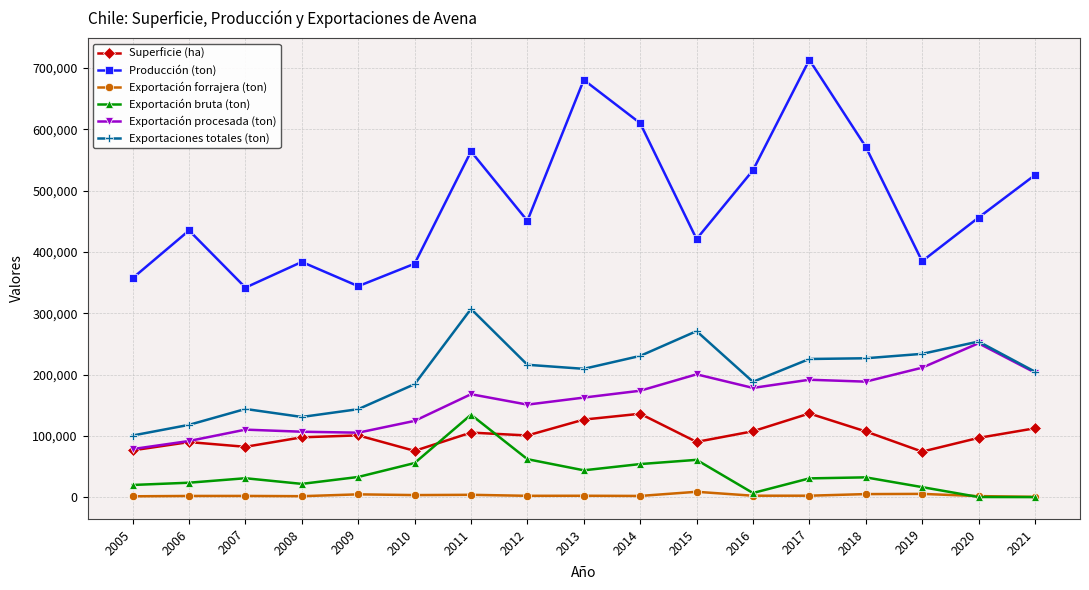

What is the difference between the second highest and second lowest values in the Exportación procesada (ton) series?

119478